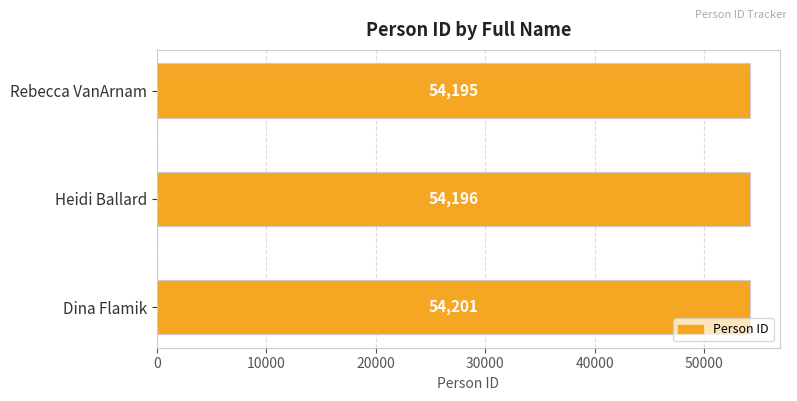

Rank the categories by value from lowest to highest.

Rebecca VanArnam, Heidi Ballard, Dina Flamik